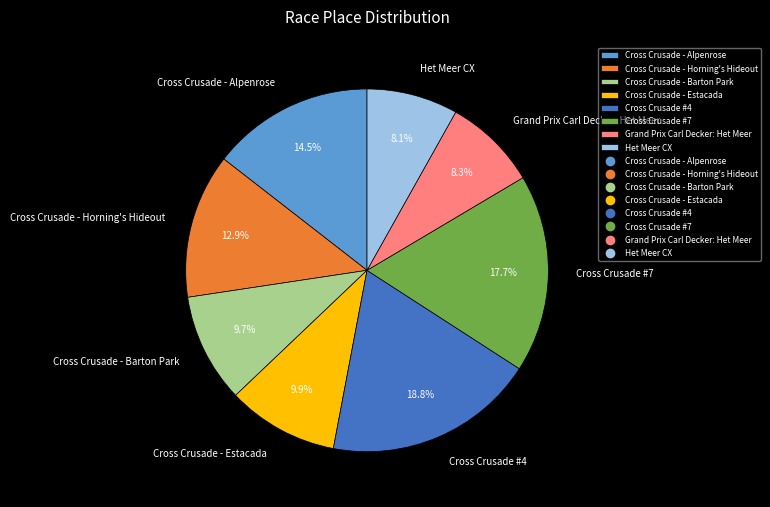

Which category has the biggest portion of the pie?

Cross Crusade #4